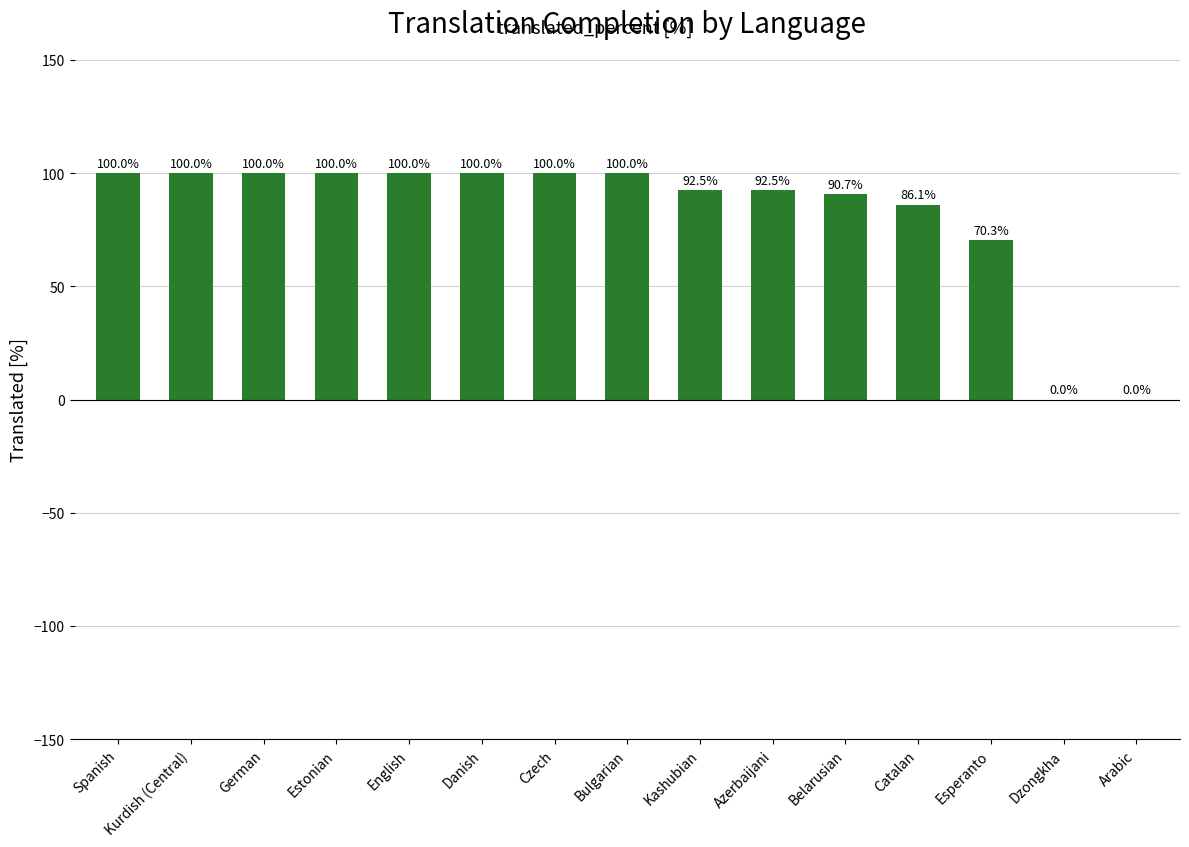

What is the ratio of the value at Estonian to the value at Belarusian?

1.1